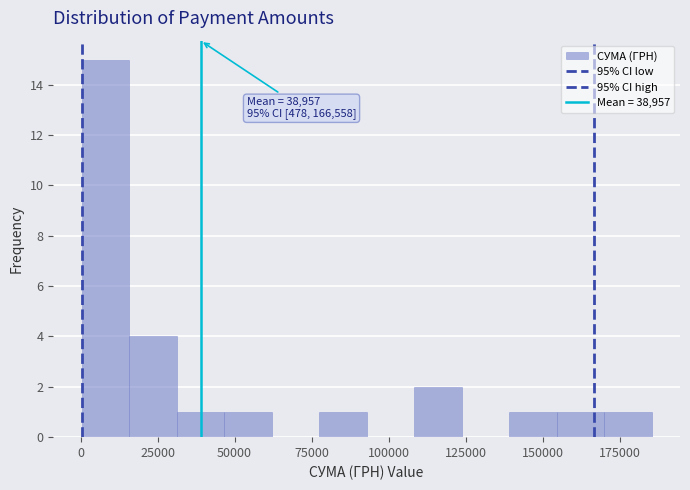

Read against the x-axis, roughly where is the centre of the tallest bar?

10000